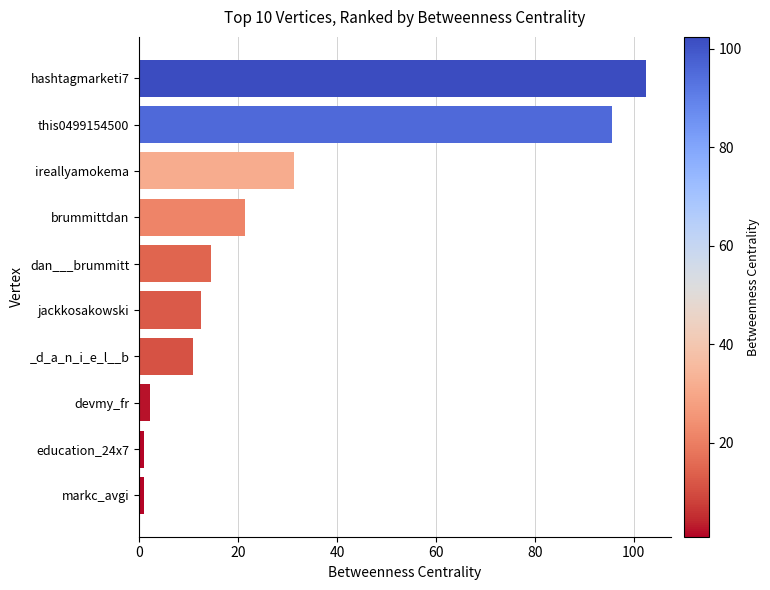

What is the change in value from this0499154500 to jackkosakowski?

-83.1